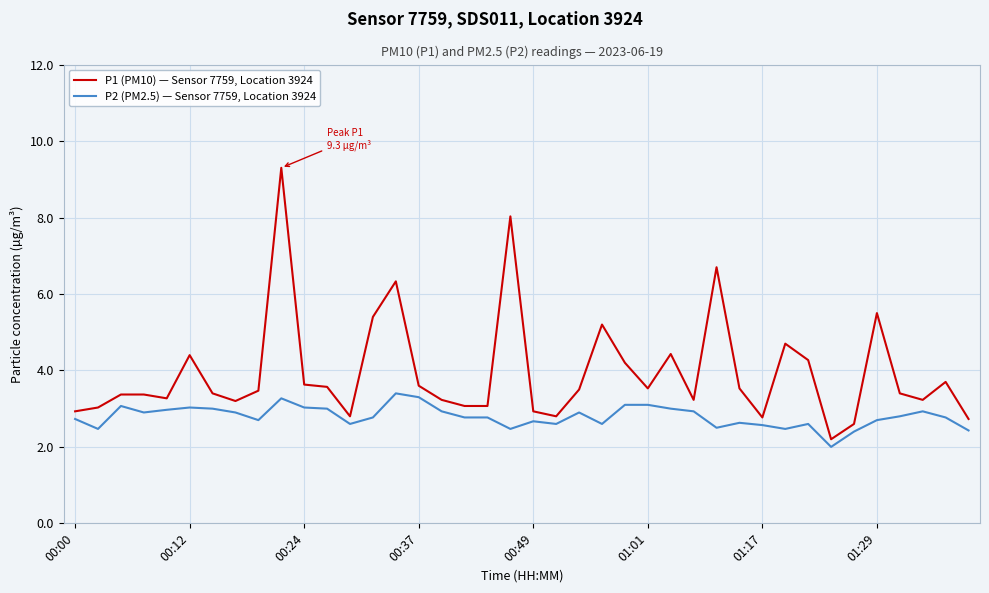

What is the highest value of the P2 (PM2.5) — Sensor 7759, Location 3924 series?

3.4